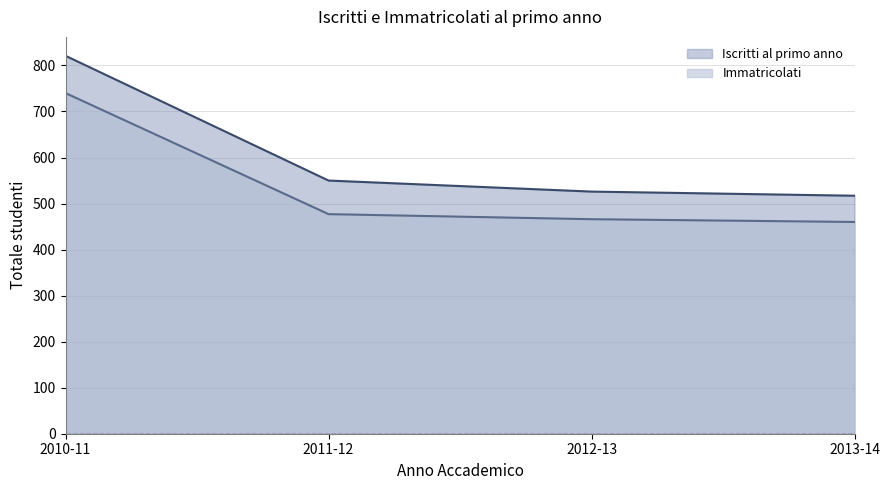

What is the total value across all series at 2011-12?

1027